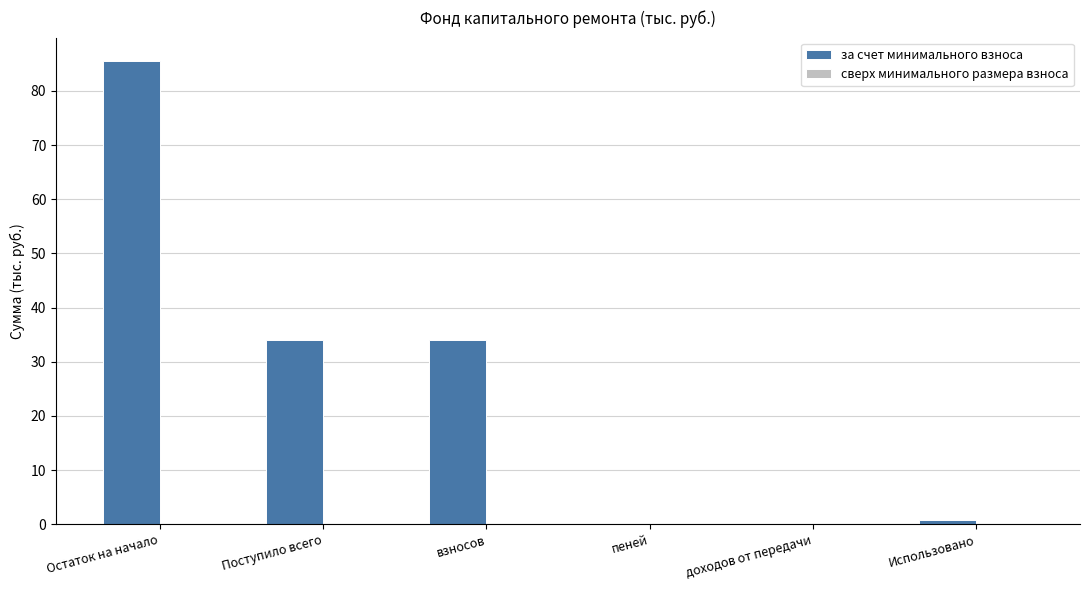

Reading left to right, list all the values displayed in this chart.

Остаток на начало=85.5	Поступило всего=33.9	взносов=33.9	пеней=0.0	доходов от передачи=0.0	Использовано=0.8